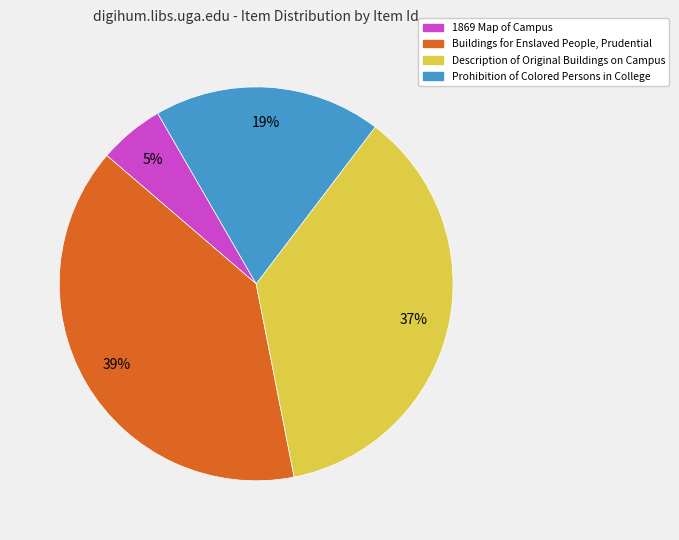

Count the number of slices in the pie.

4